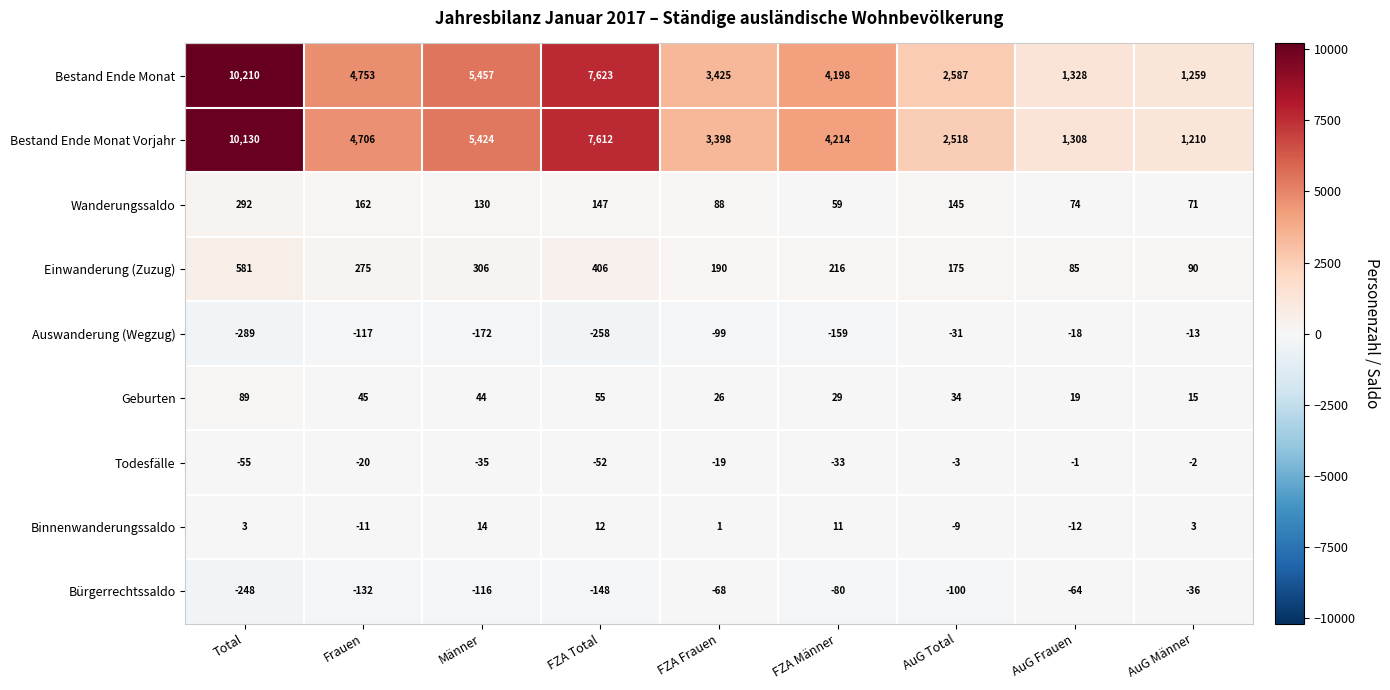

What is the difference between the Auswanderung (Wegzug) values at AuG Frauen and FZA Frauen?

81